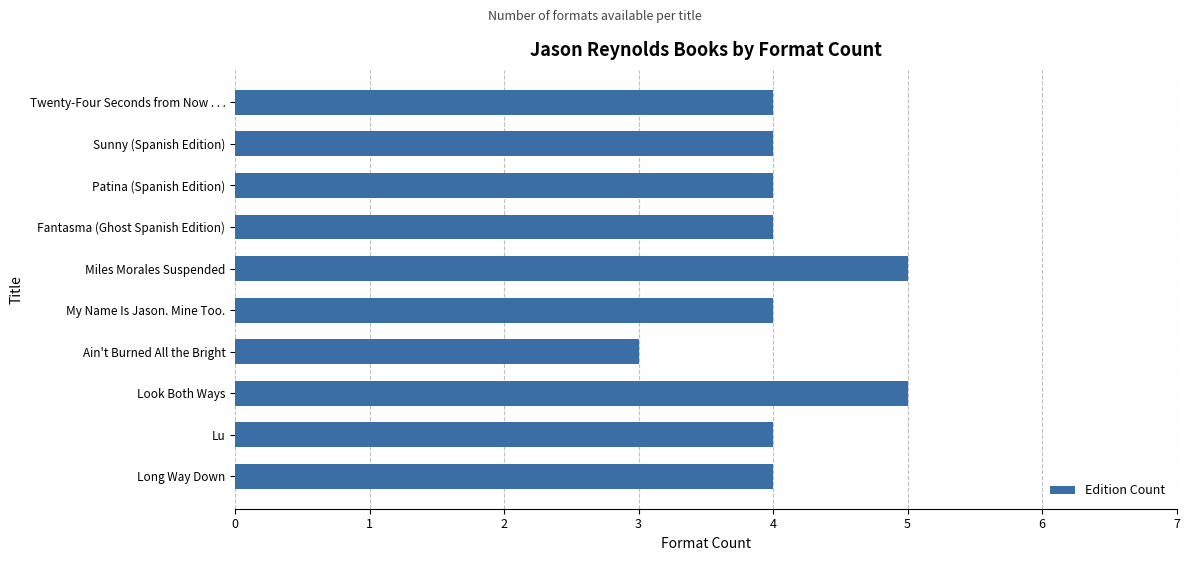

What is the value of the 10th bar from the top?

4